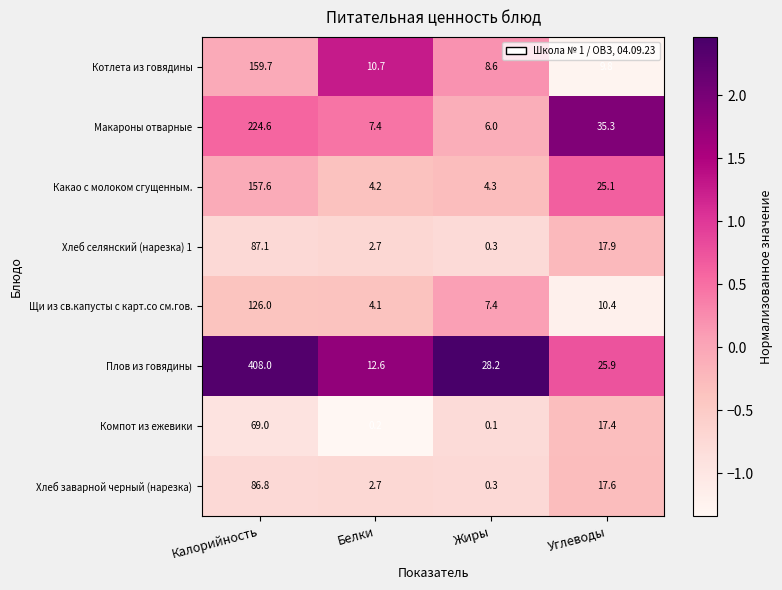

At which label does Макароны отварные reach its peak?

Калорийность